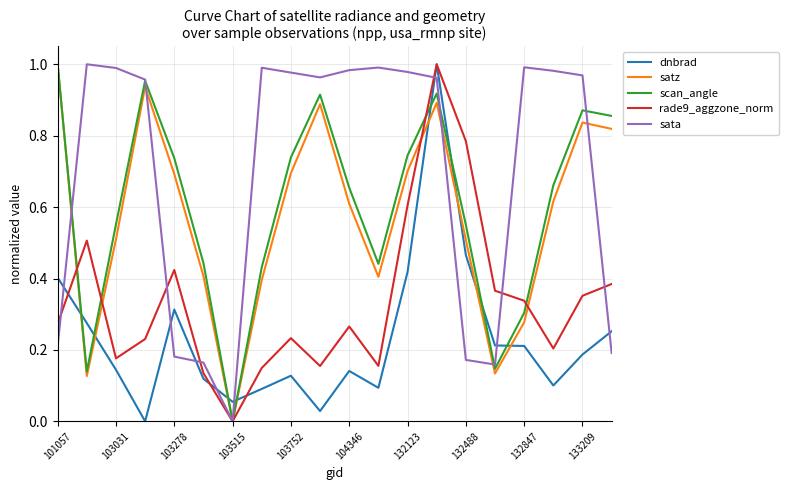

Which series has the largest total across all categories?

sata